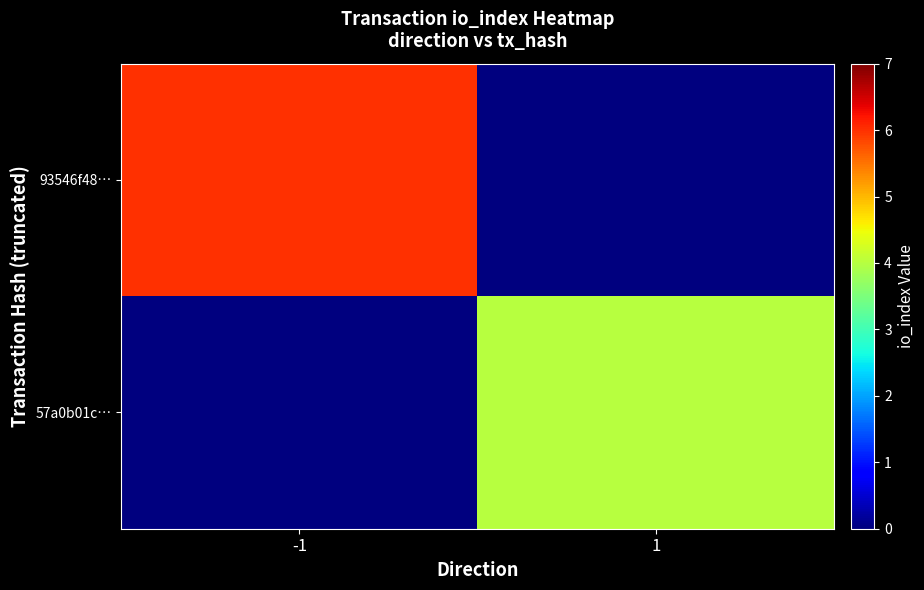

List the series in order of their peak value, lowest first.

57a0b01c…, 93546f48…